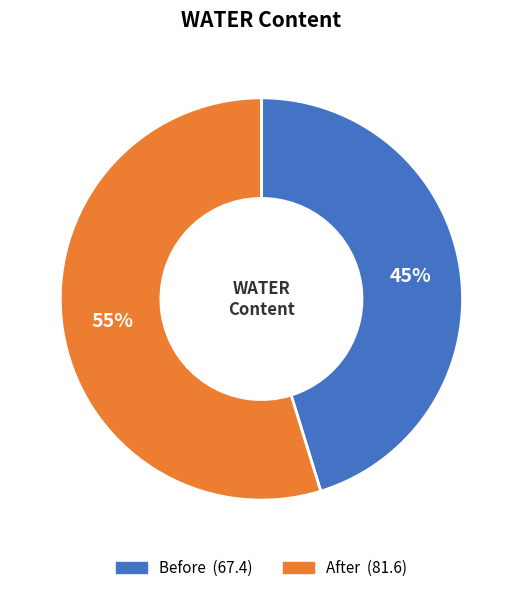

How many segments does this pie chart have?

2